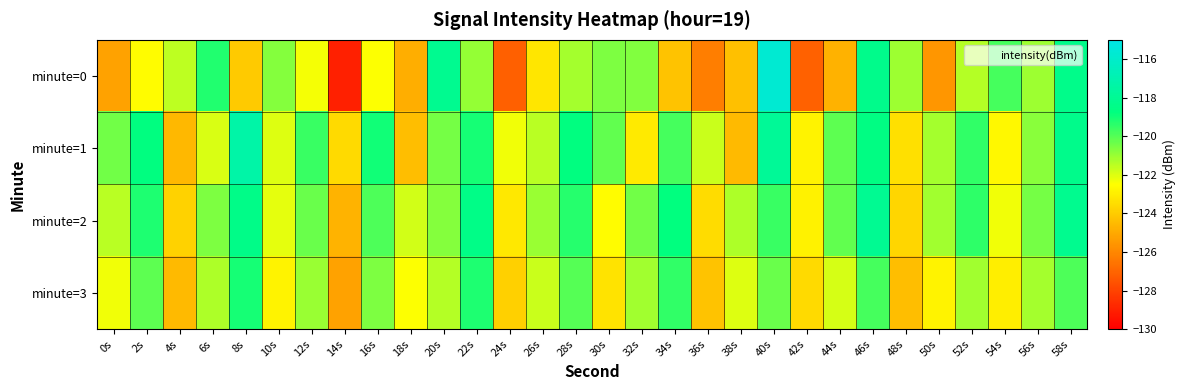

Which series has the largest total across all categories?

minute=2